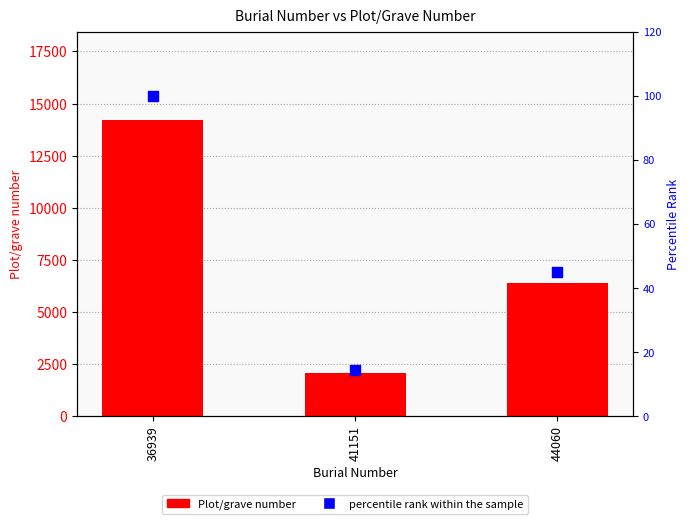

Which series reaches the maximum Y coordinate?

Plot/grave number